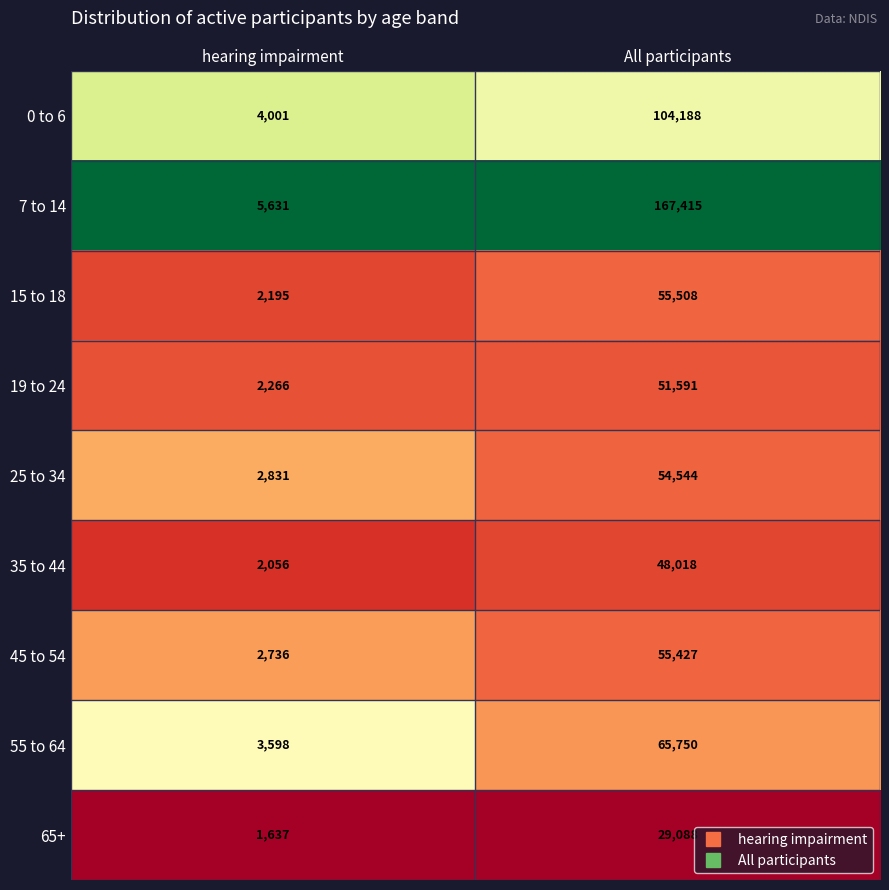

Between hearing impairment and All participants, which series saw the biggest shift?

7 to 14